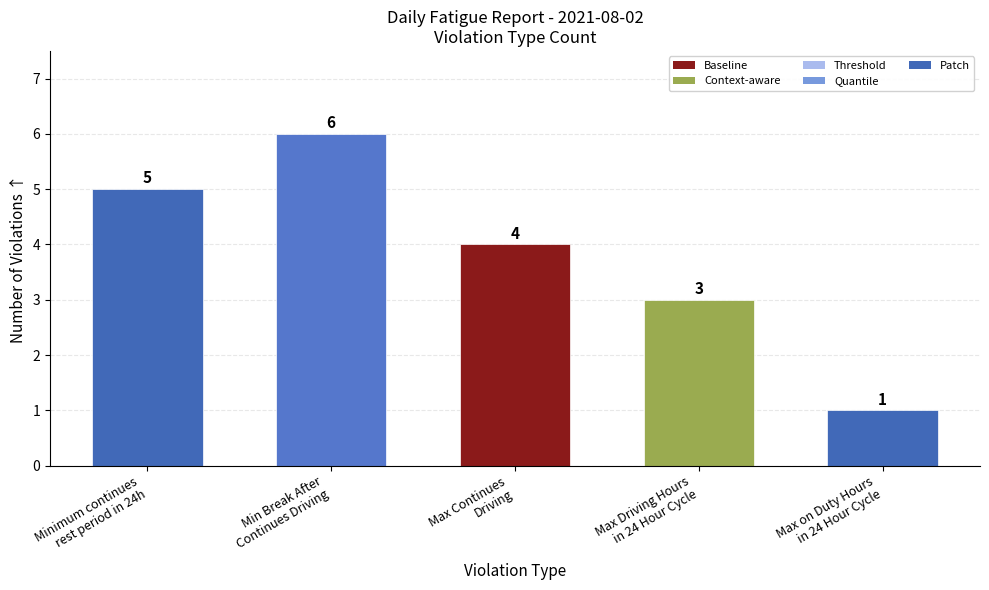

Reading left to right, extract all data points from this chart.

5	6	4	3	1